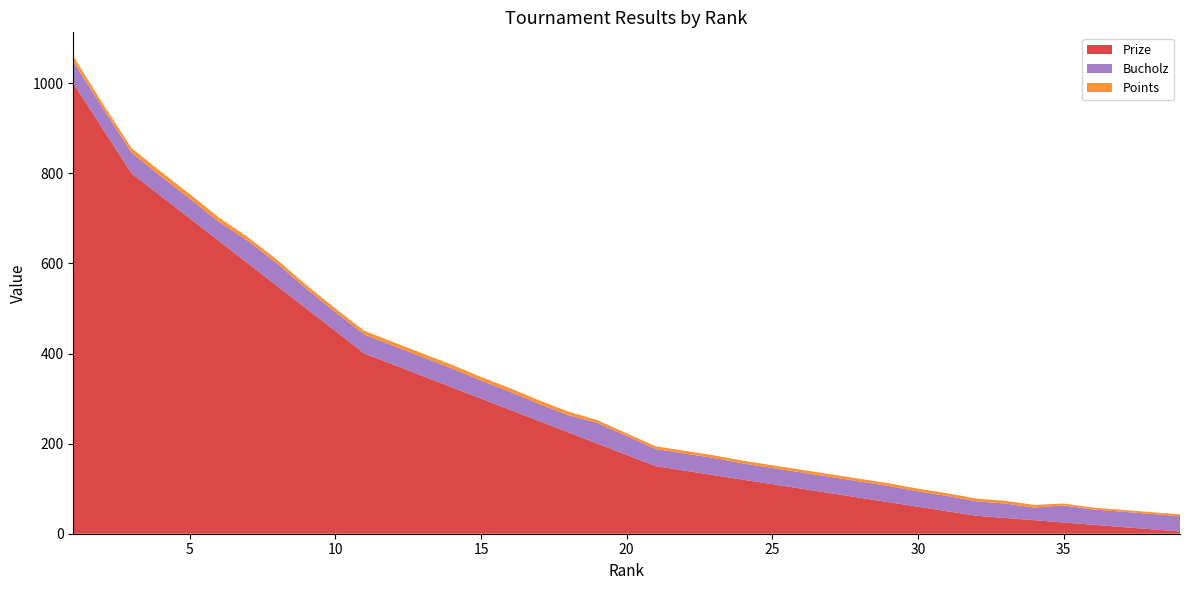

Reading left to right, extract all data points from this chart.

Prize: 1=1000	2=900	3=800	4=750	5=700	6=650	7=600	8=550	9=500	10=450	11=400	12=375	13=350	14=325	15=300	16=275	17=250	18=225	19=200	20=175	21=150	22=140	23=130	24=120	25=110	26=100	27=90	28=80	29=70	30=60	31=50	32=40	33=35	34=30	35=25	36=20	37=15	38=10	39=5
Bucholz: 1=48	2=46	3=46	4=44	5=44	6=42	7=50	8=50	9=44	10=42	11=42	12=42	13=42	14=42	15=40	16=40	17=38	18=38	19=46	20=42	21=38	22=38	23=38	24=36	25=36	26=36	27=36	28=36	29=36	30=34	31=34	32=32	33=32	34=28	35=38	36=34	37=34	38=34	39=34
Points: 1=12	2=10	3=10	4=10	5=10	6=10	7=8	8=8	9=8	10=8	11=8	12=8	13=8	14=8	15=8	16=8	17=8	18=8	19=6	20=6	21=6	22=6	23=6	24=6	25=6	26=6	27=6	28=6	29=6	30=6	31=6	32=6	33=6	34=6	35=4	36=4	37=4	38=4	39=4